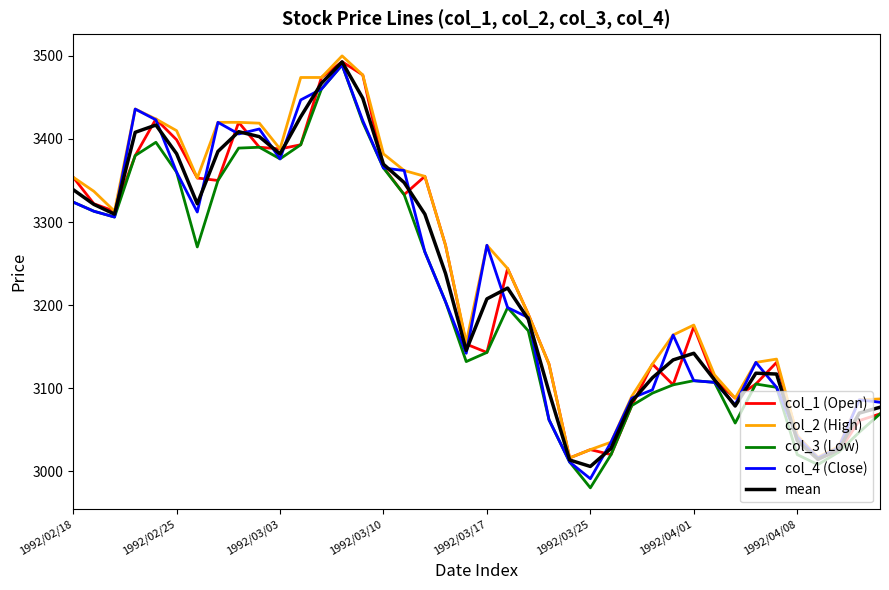

What is the difference between the second highest and second lowest values in the col_3 (Low) series?

452.0